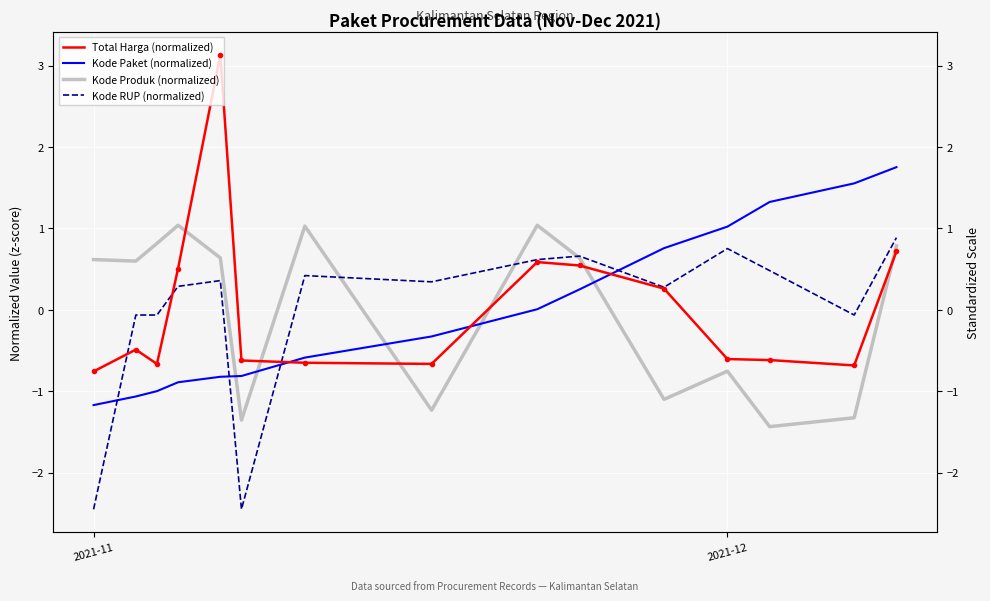

True or false: Kode RUP (normalized) and Kode Paket (normalized) intersect in this chart.

True